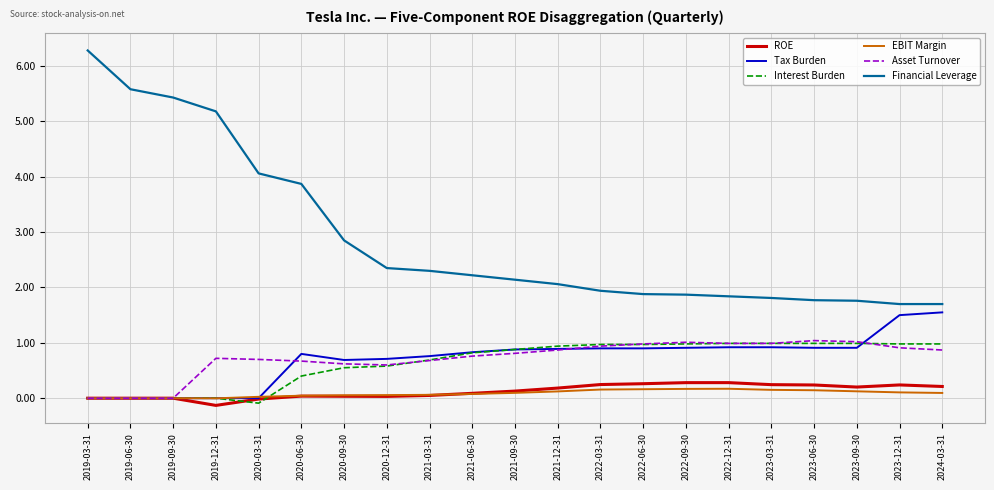

The value of Financial Leverage at 2024-03-31 is 3.0. True or false?

False